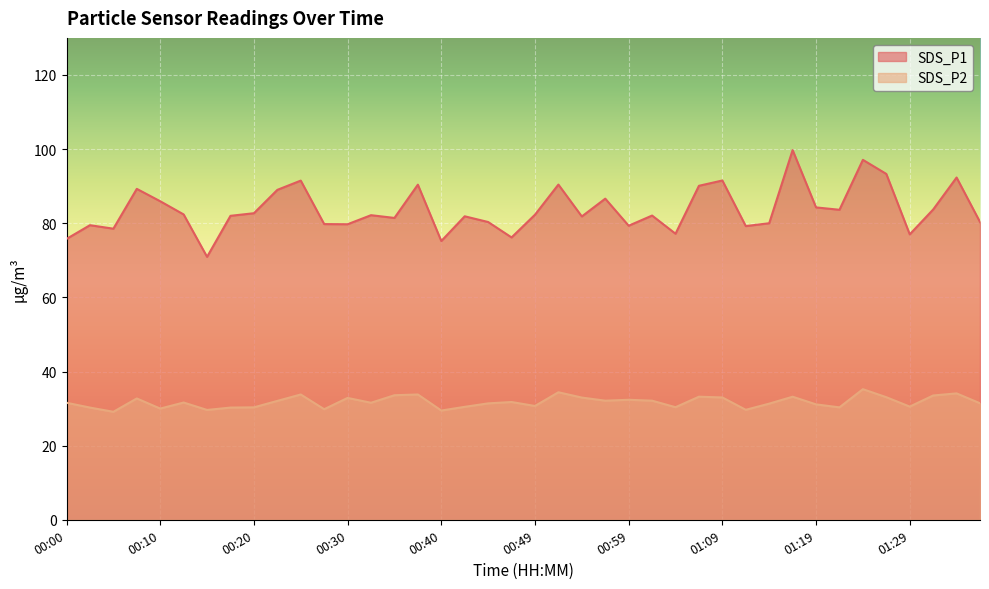

The value of SDS_P1 at 01:33 is 154.9. True or false?

False